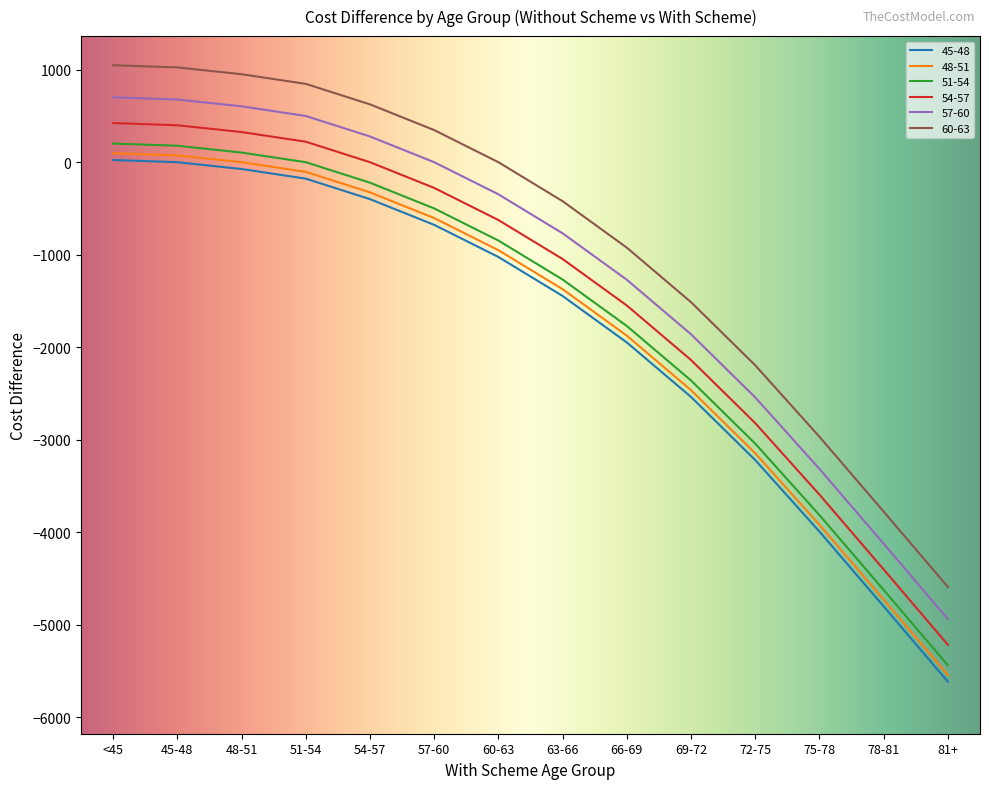

What is the total value across all series at 57-60?

-1712.3